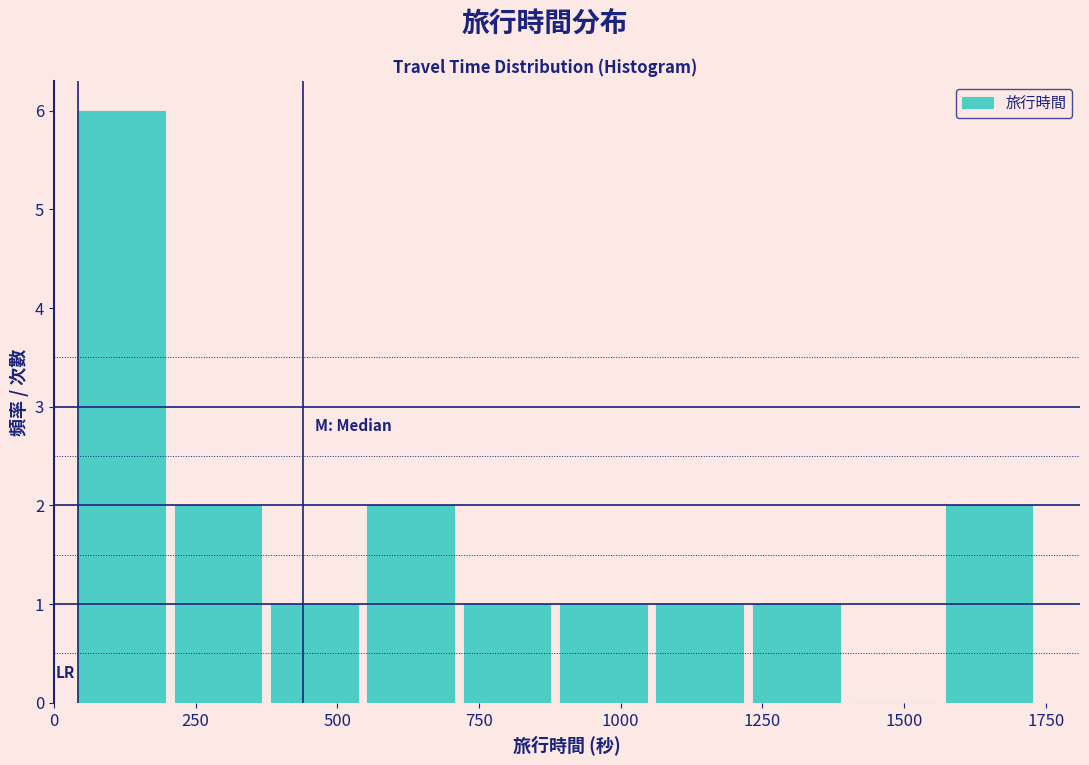

Around what value on the x-axis is the tallest bar? Give the approximate position of its centre, as read against the axis.

100